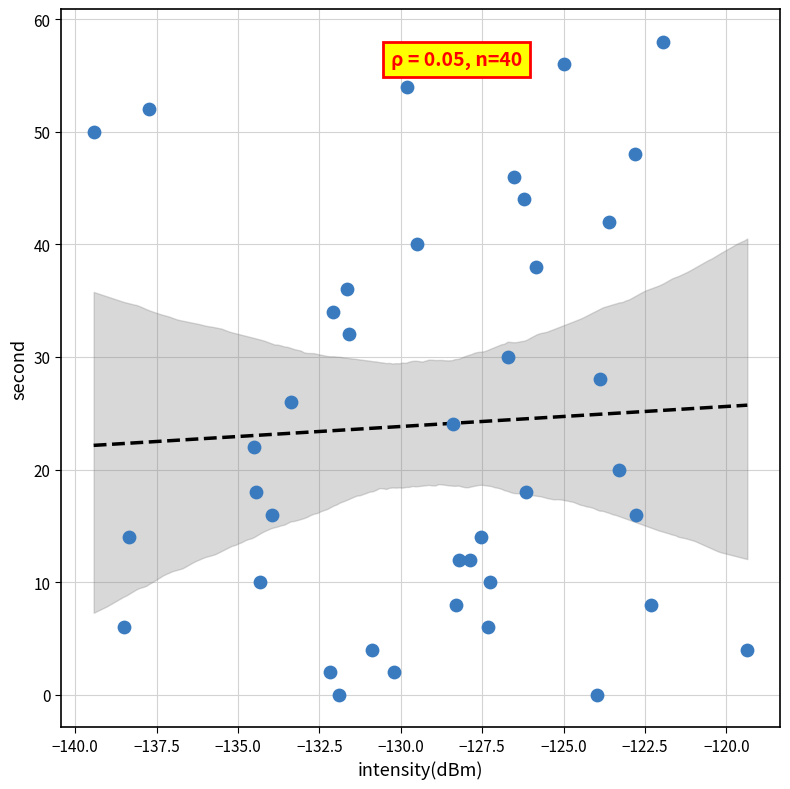

What is the range of Y values (max minus min)?

58